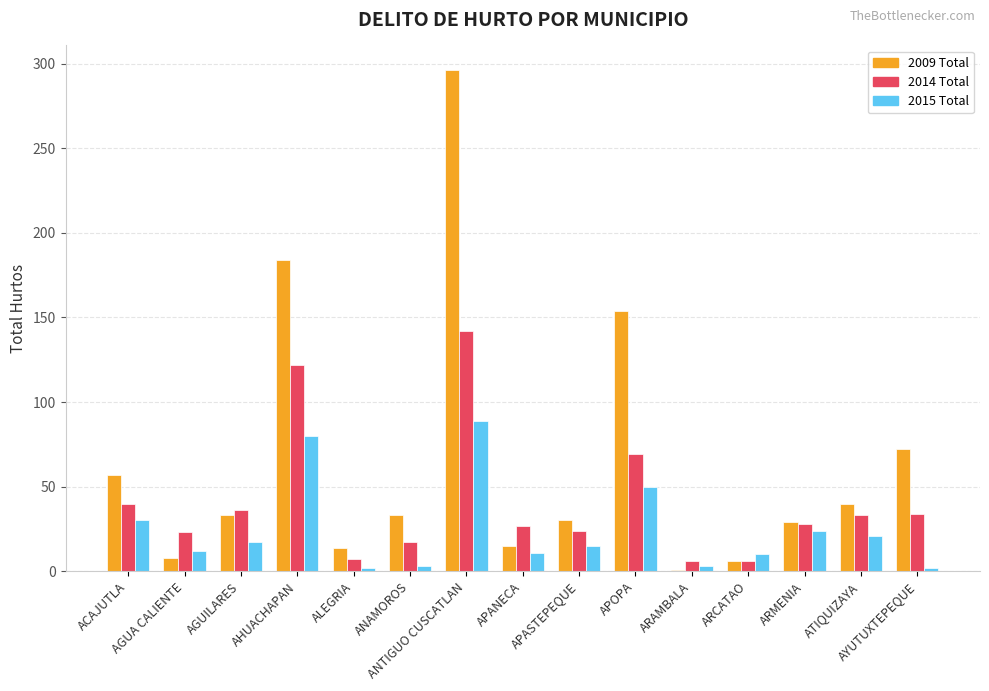

At which category is the sum across all series the highest?

ANTIGUO CUSCATLAN